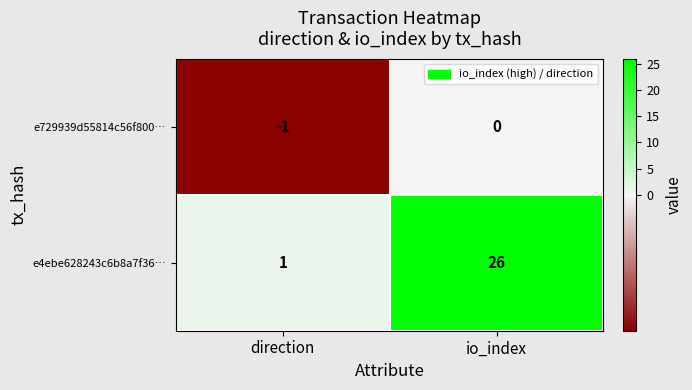

At which category is the sum across all series the highest?

io_index